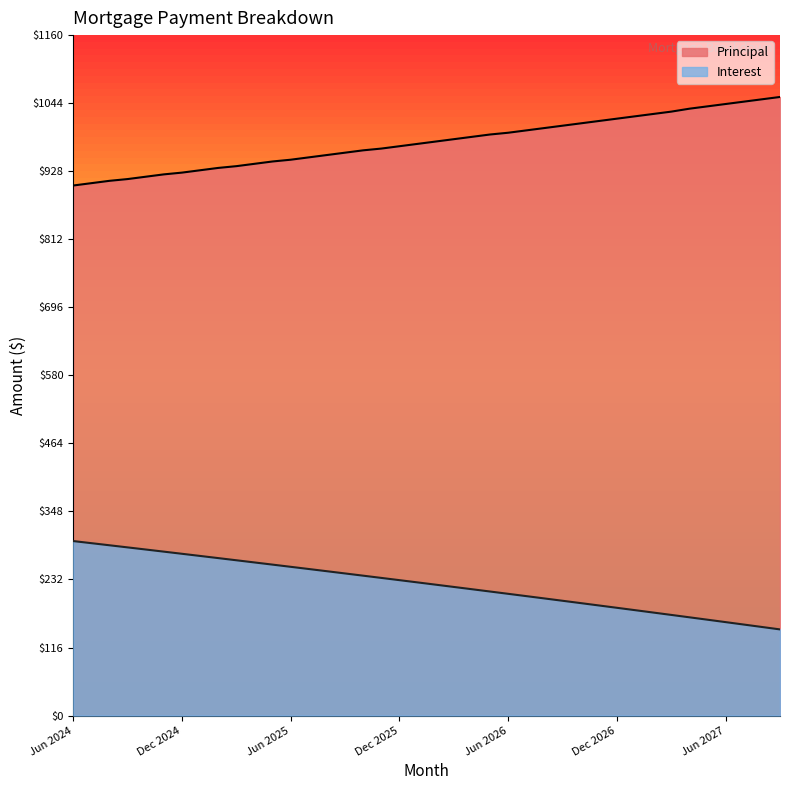

Which series has the largest total across all categories?

Principal